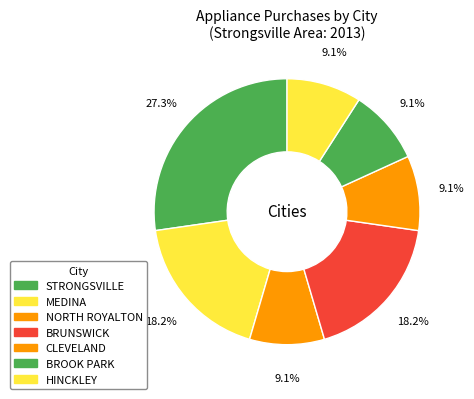

To the nearest percent, what portion does STRONGSVILLE represent?

27%